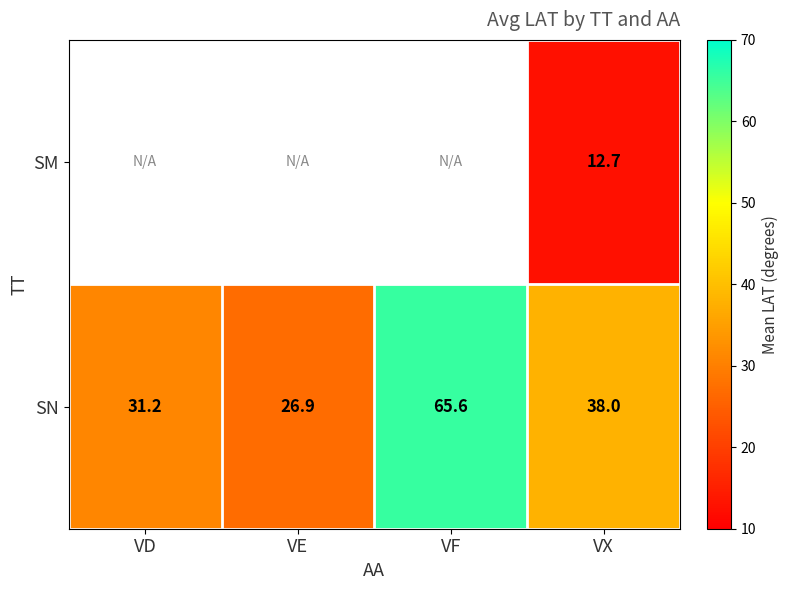

At which label does SN first exceed 38?

VF